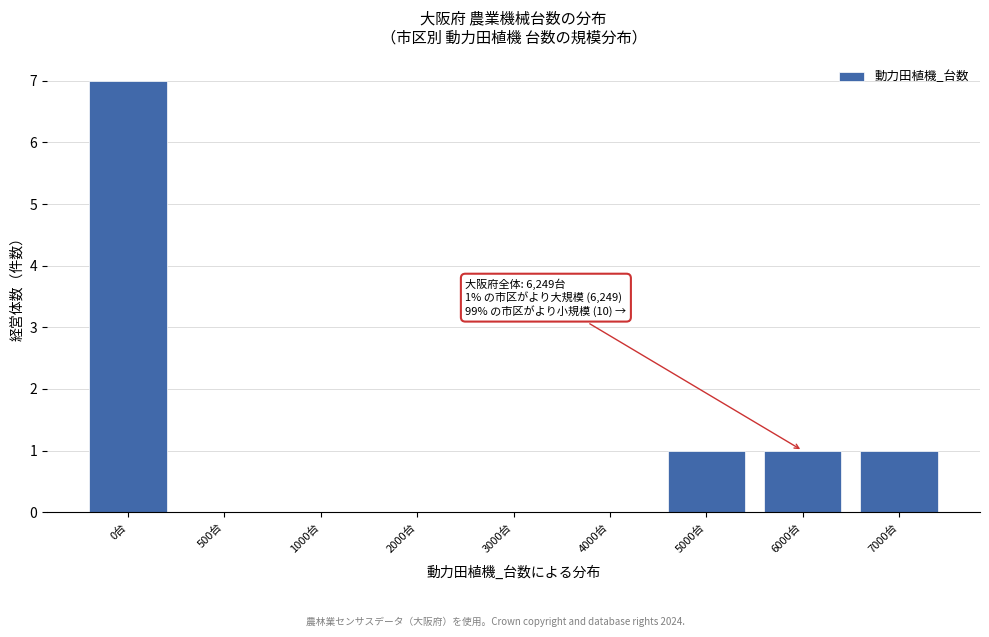

Reading left to right, transcribe all the data shown in this chart.

0台=7	500台=0	1000台=0	2000台=0	3000台=0	4000台=0	5000台=1	6000台=1	7000台=1